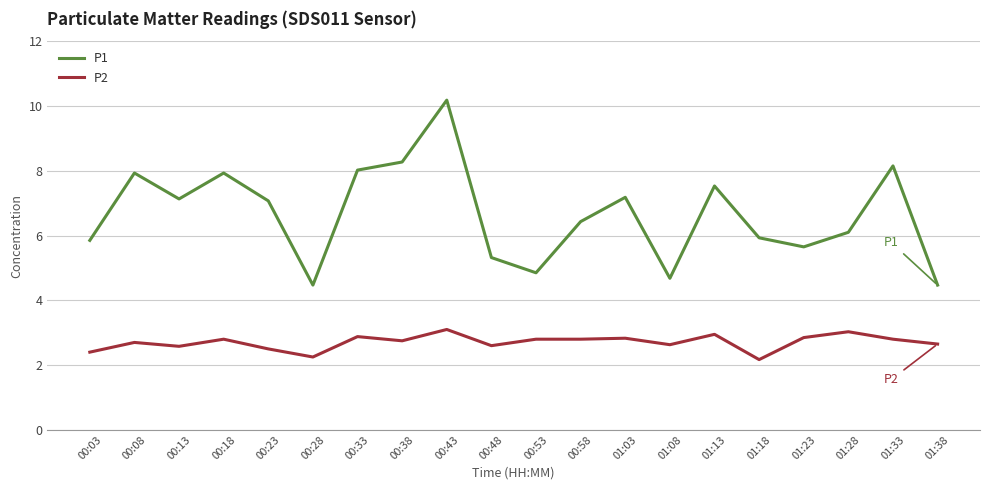

Does the chart display data point markers on the line(s)?

No